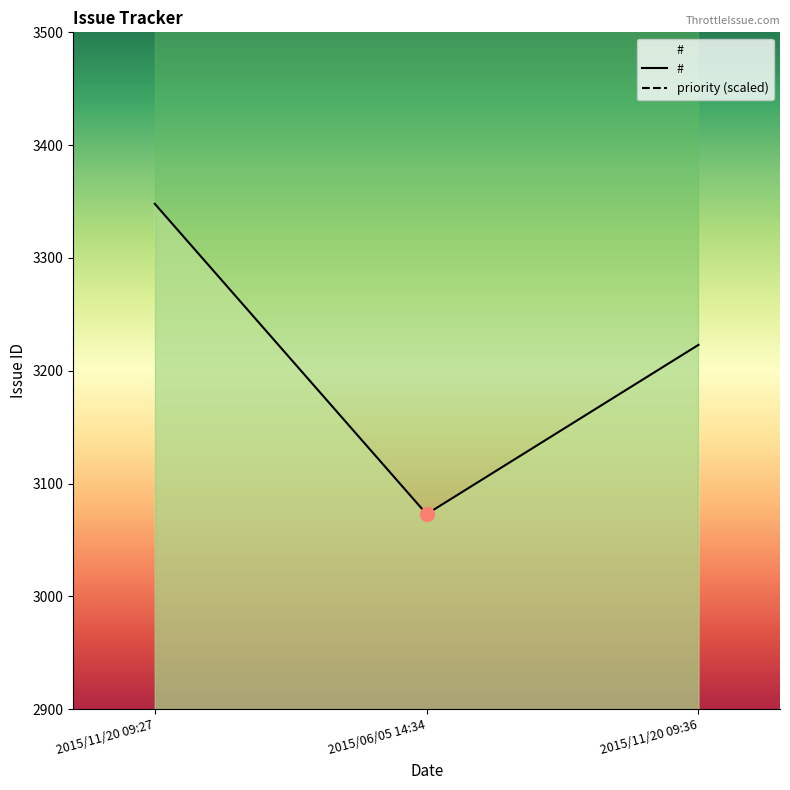

Count the number of categories in the chart.

3